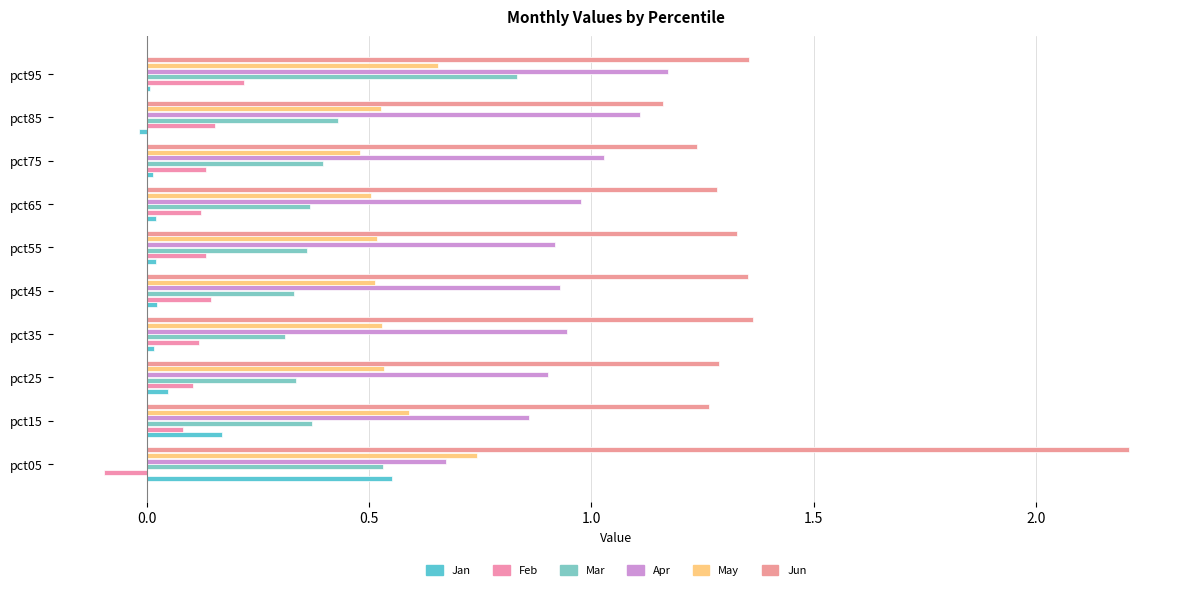

At which label does Jan reach its peak?

pct05